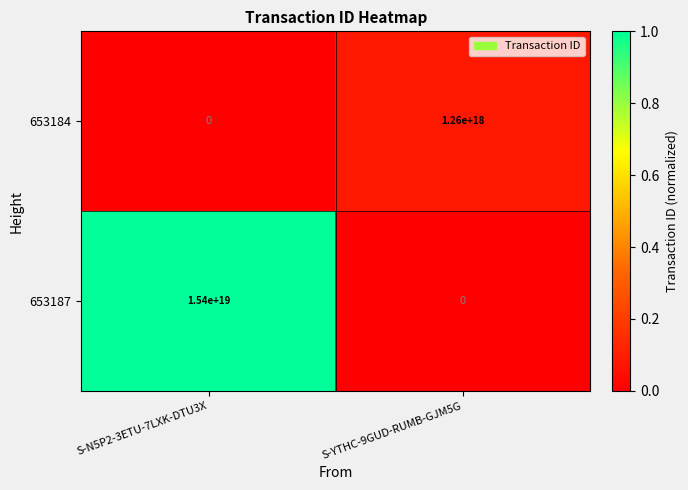

How many distinct data groups are displayed?

2